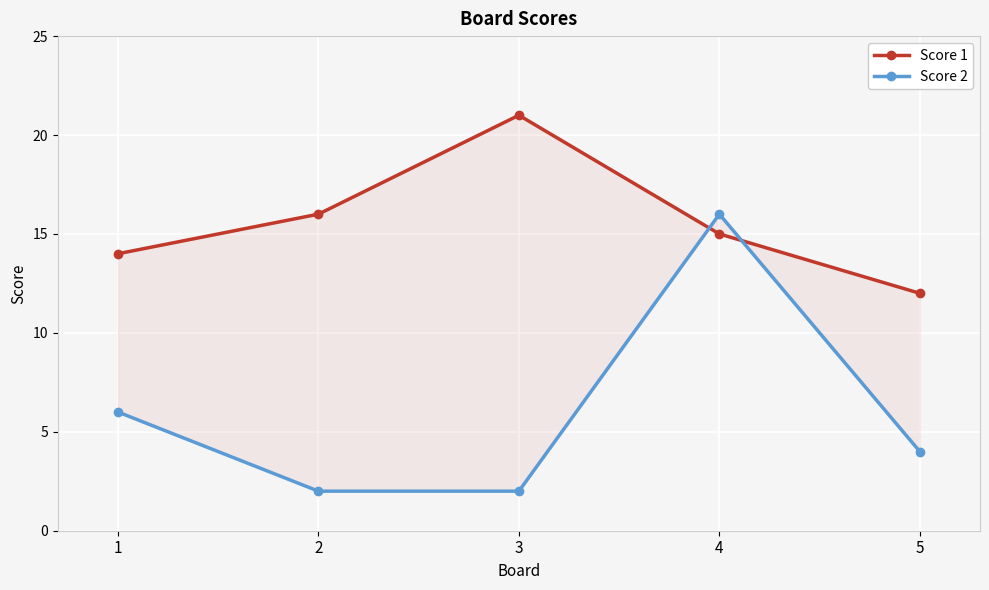

How many interior local peaks does the Score 1 series have?

1